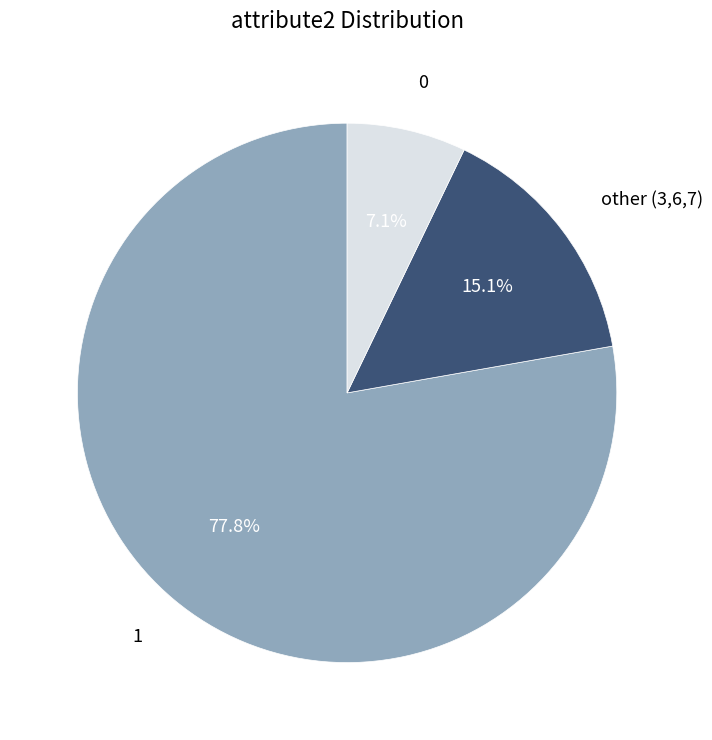

Between 0 and other (3,6,7), which is larger?

other (3,6,7)